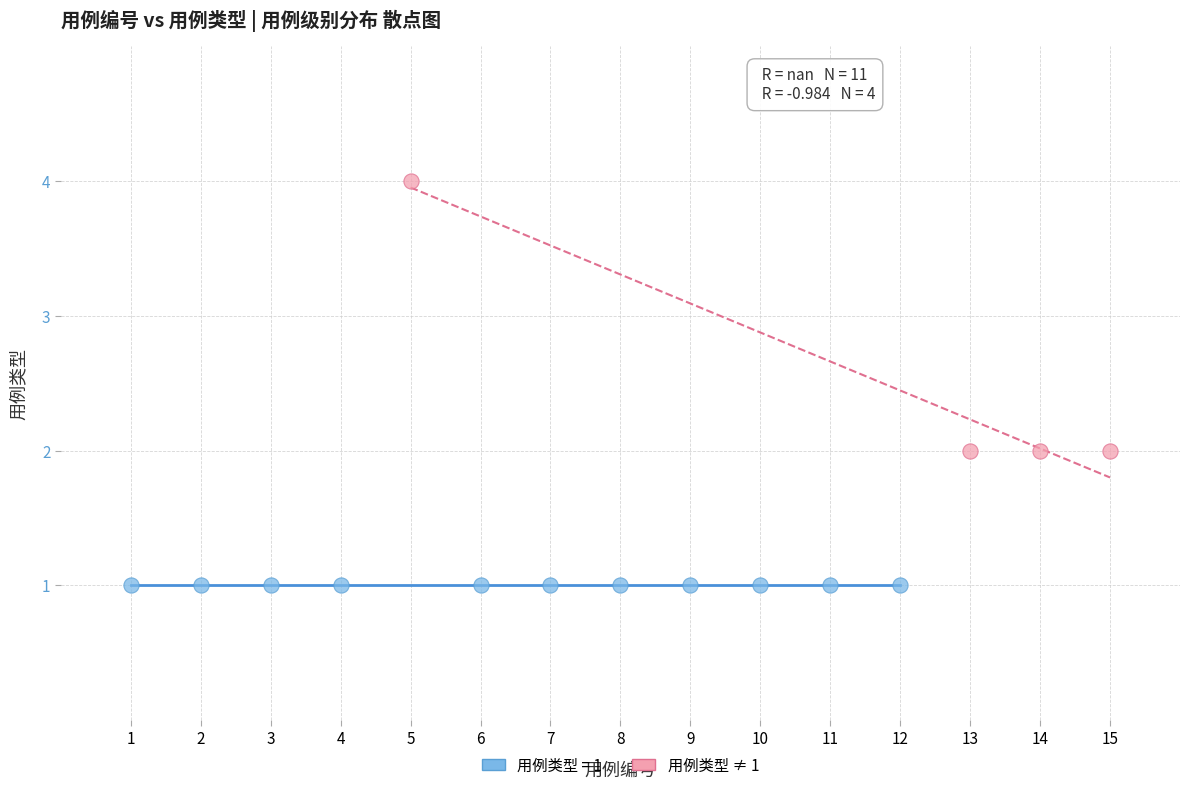

Which series reaches the minimum Y coordinate?

用例类型 = 1